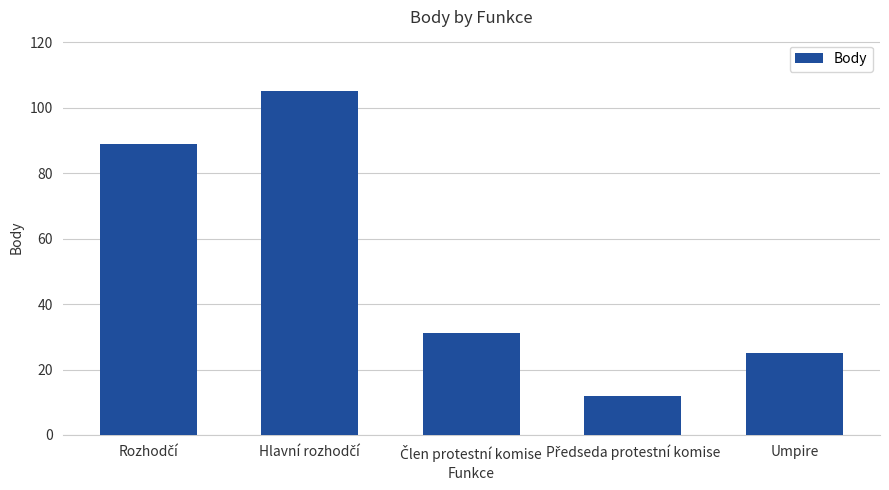

How many data points does each series have?

5